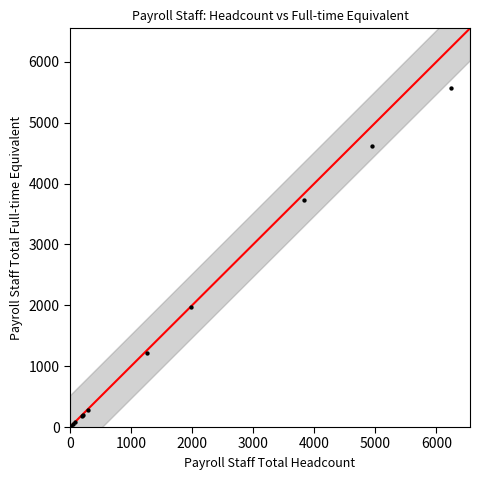

What Y value in the scatter plot is closest to 2790?

1966